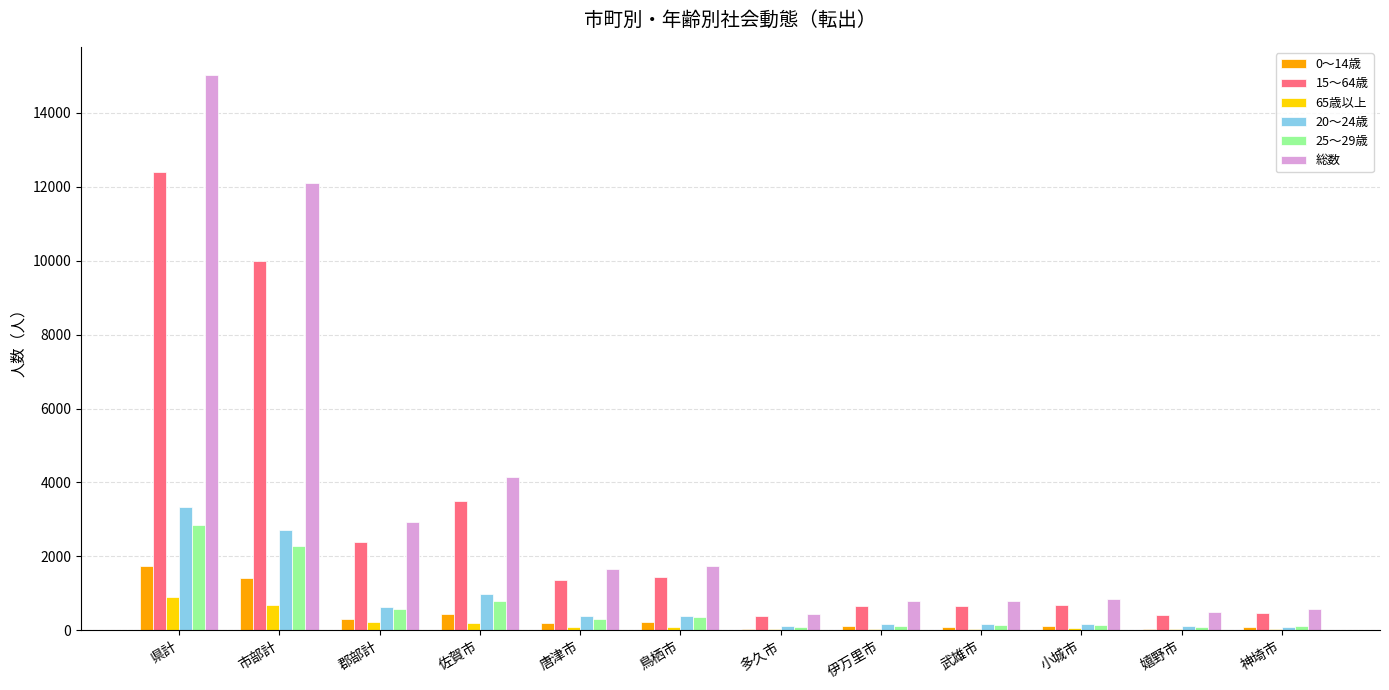

Are the bars horizontal?

No